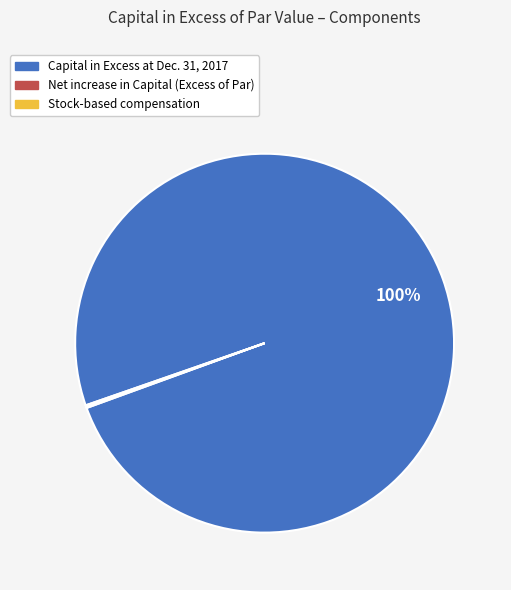

To the nearest percent, what is the average slice percentage?

33%